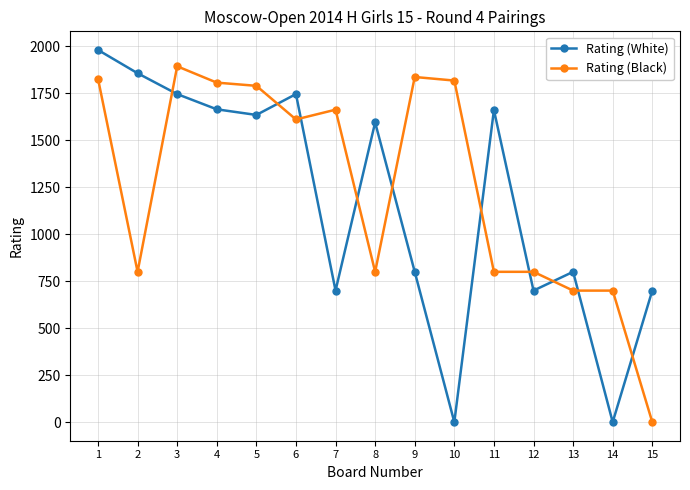

What are all the series names shown in the legend?

Rating (White), Rating (Black)